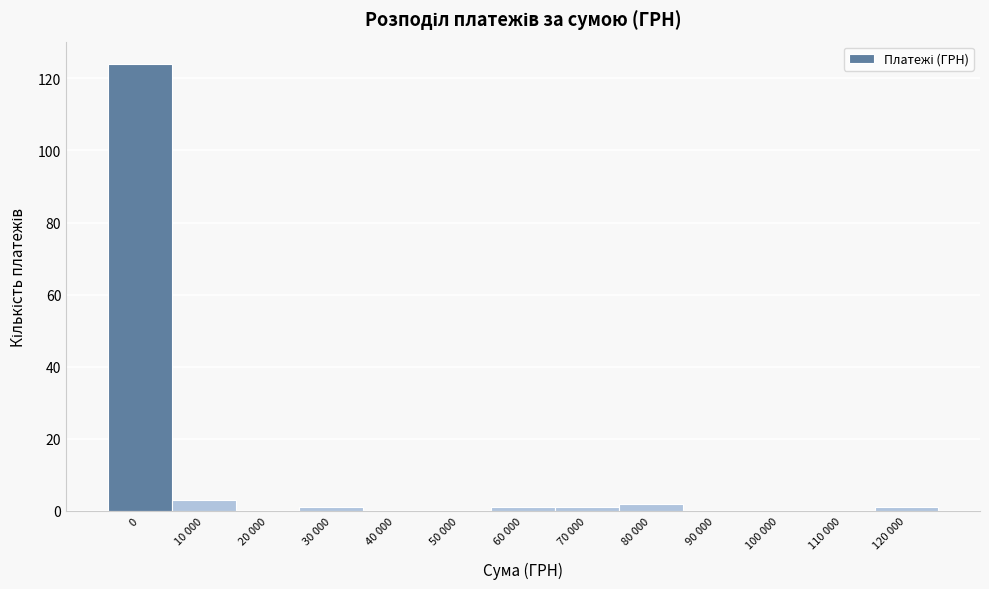

Reading left to right, extract all data points from this chart.

0=124	10 000=3	20 000=0	30 000=1	40 000=0	50 000=0	60 000=1	70 000=1	80 000=2	90 000=0	100 000=0	110 000=0	120 000=1